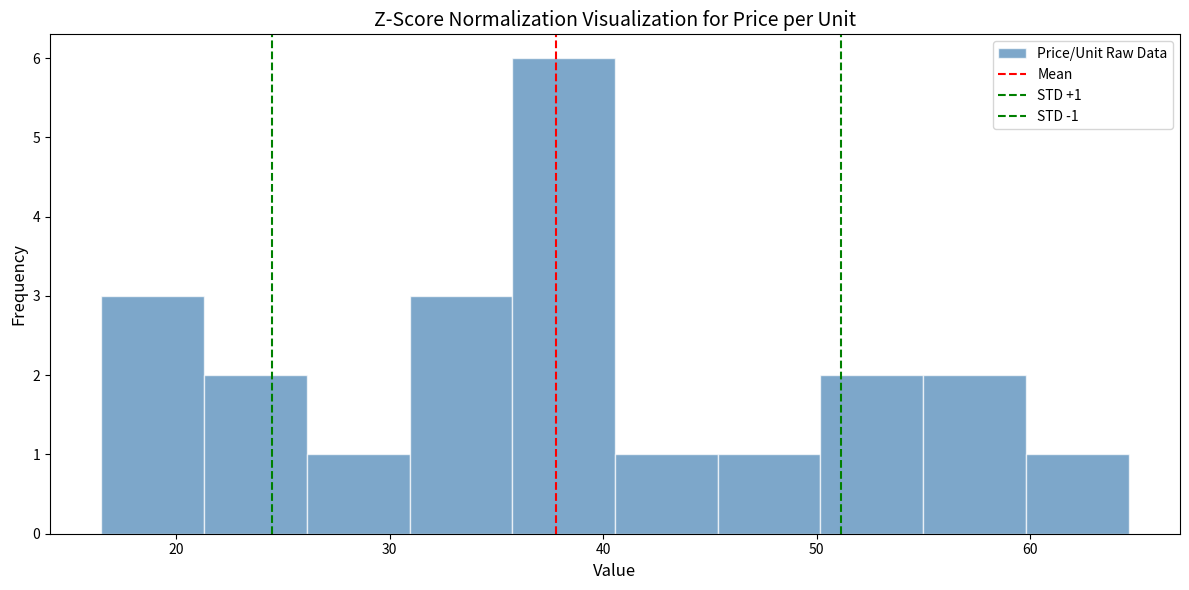

Over which range of the x-axis is the bar tallest?

36 to 41